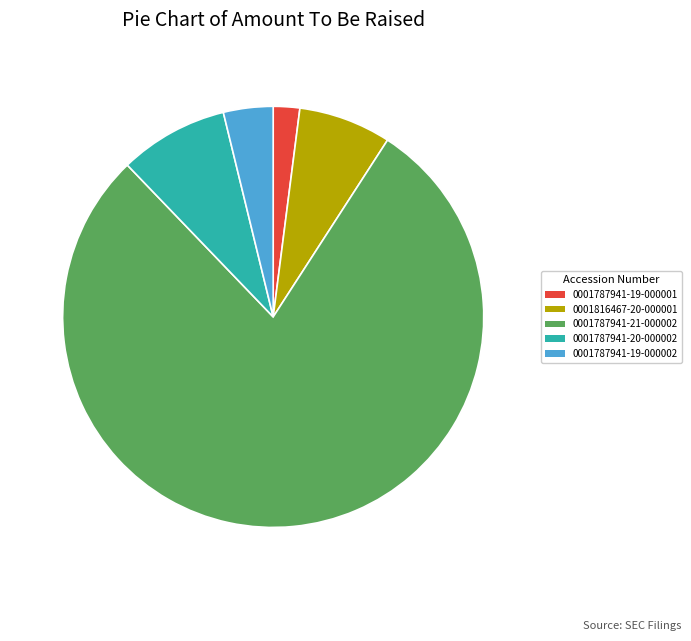

Is there a majority slice in this chart?

Yes